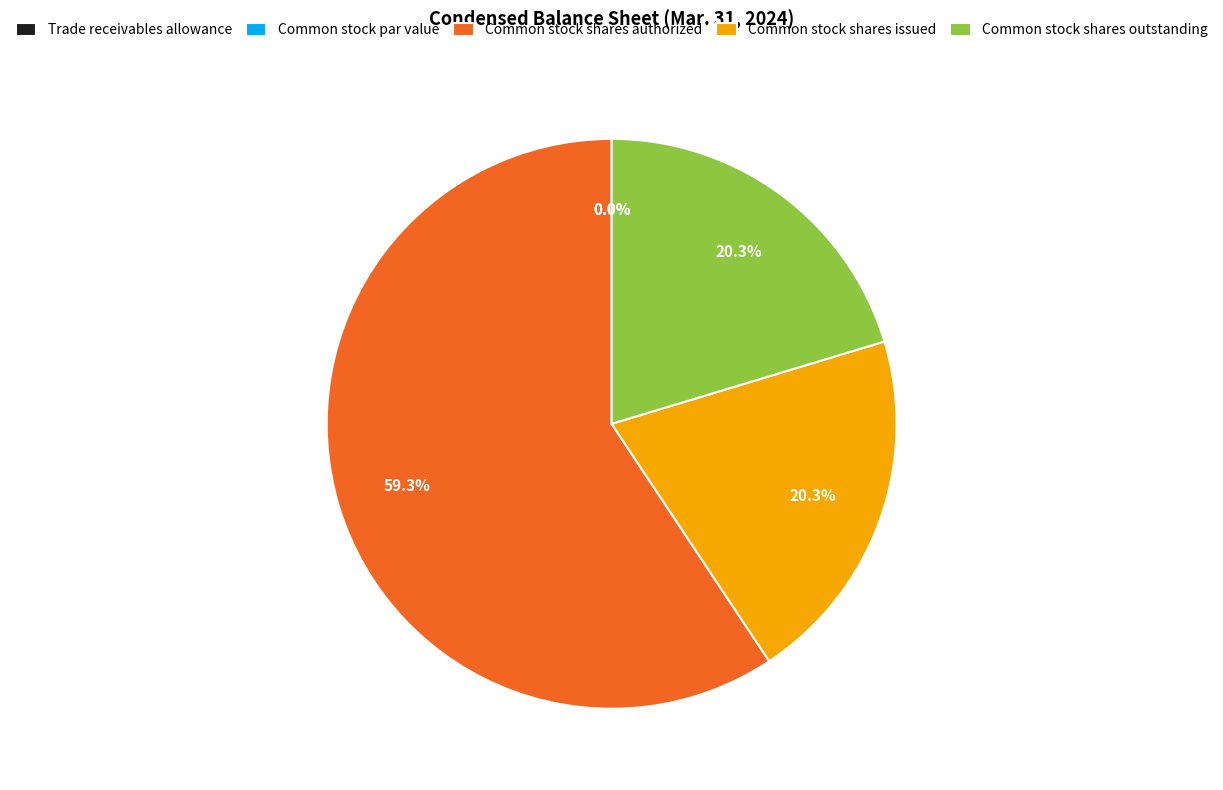

How many segments does this pie chart have?

5